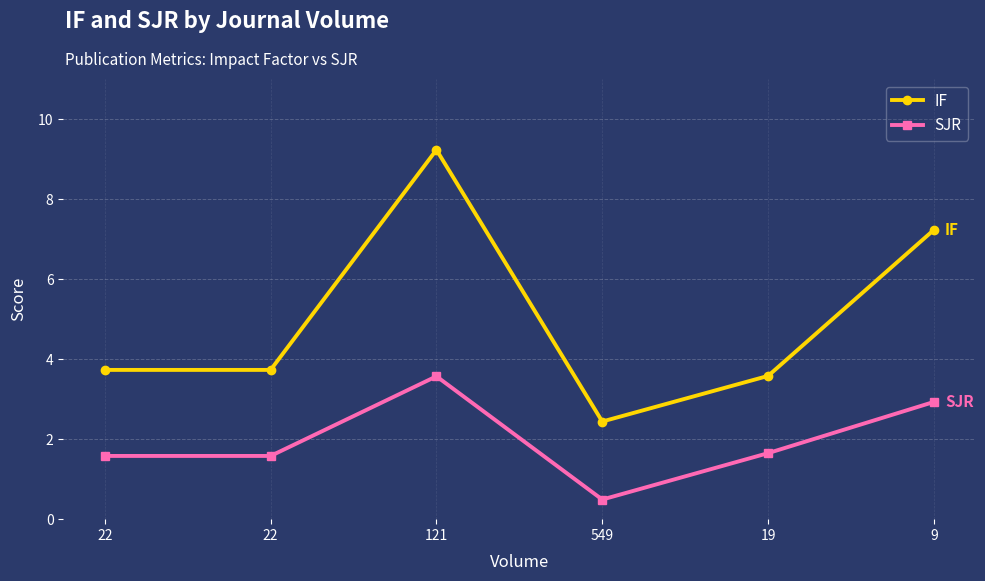

What is the sum of the SJR values at 22 and 19?

3.2